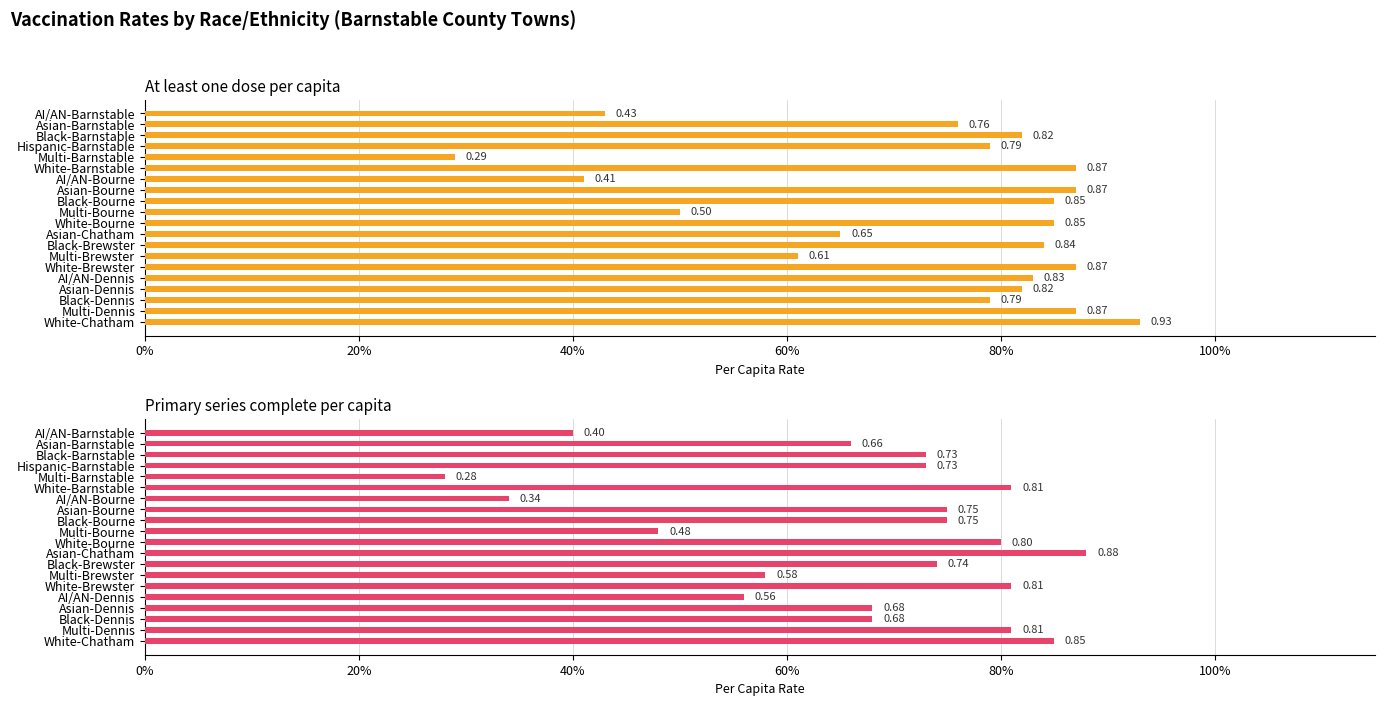

At how many categories does at least one series exceed 0?

20